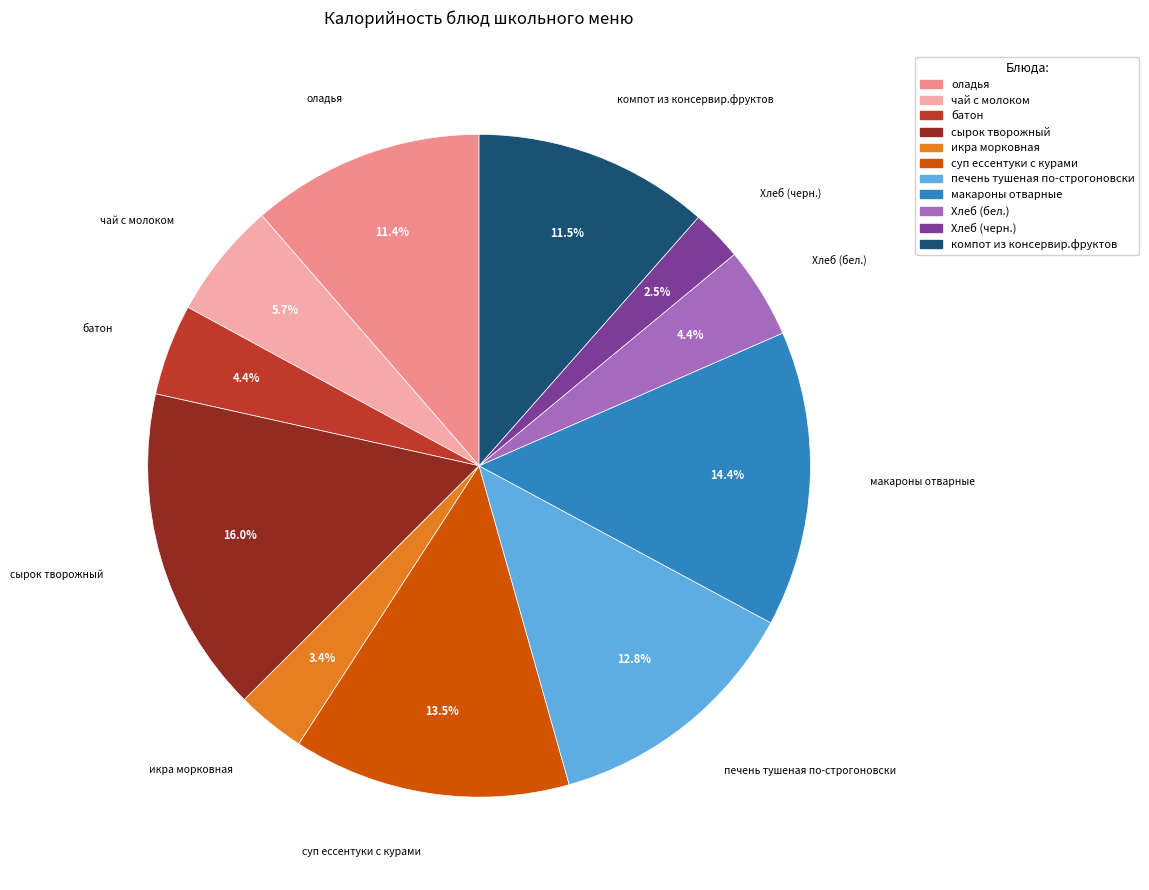

Is it true that чай с молоком is 14% of the pie?

False